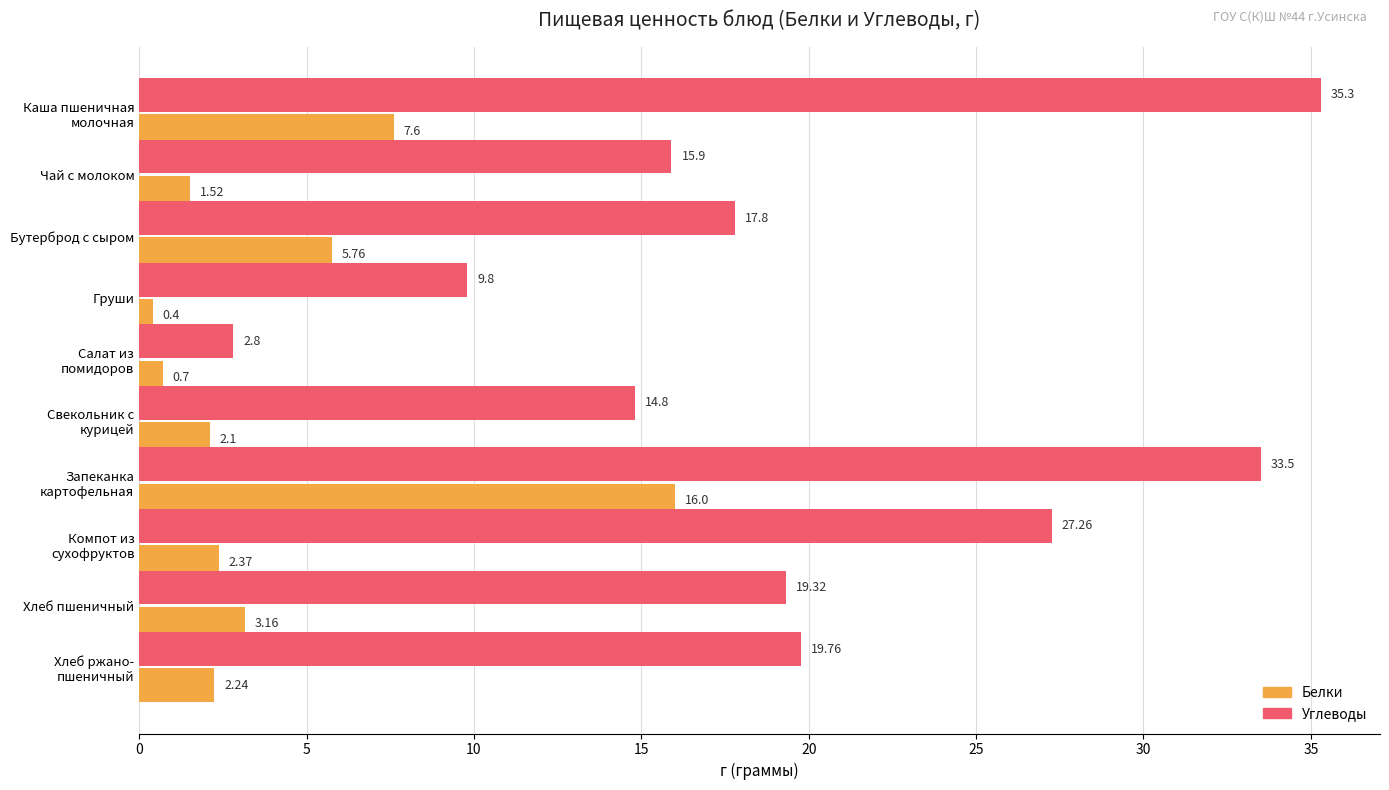

Which category has the lowest value across all series?

Груши